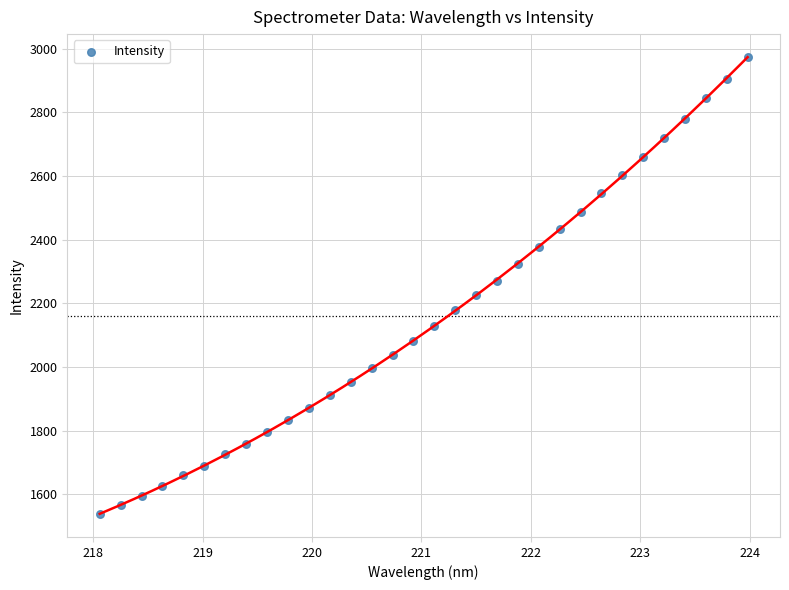

What is the range of X values (max minus min)?

5.9